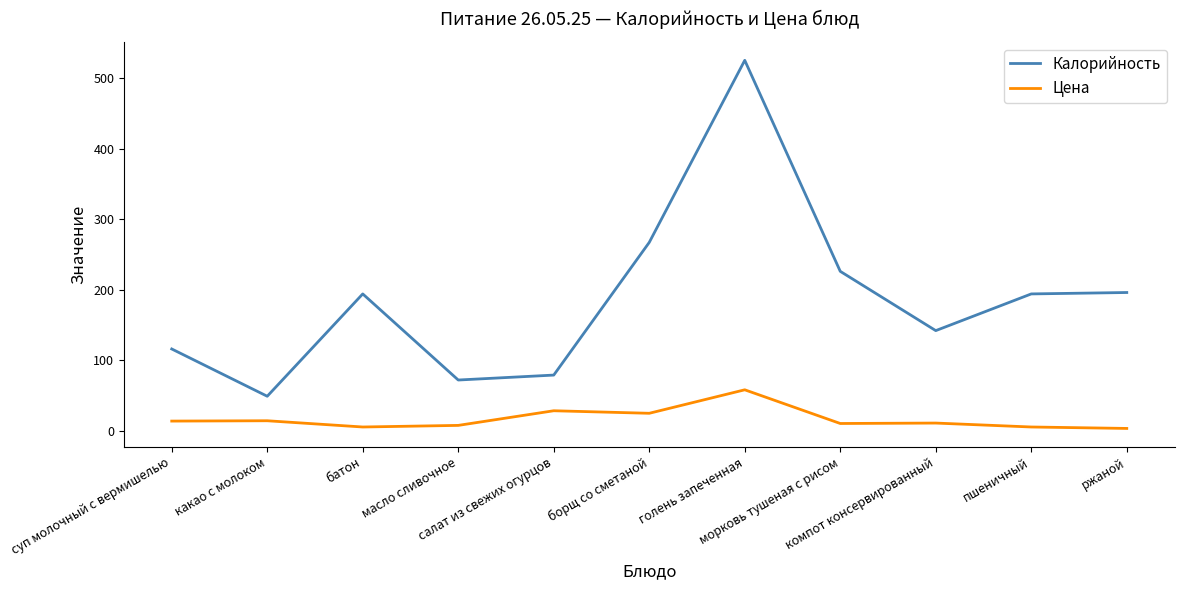

Rank the series by their maximum value, from highest to lowest.

Калорийность, Цена